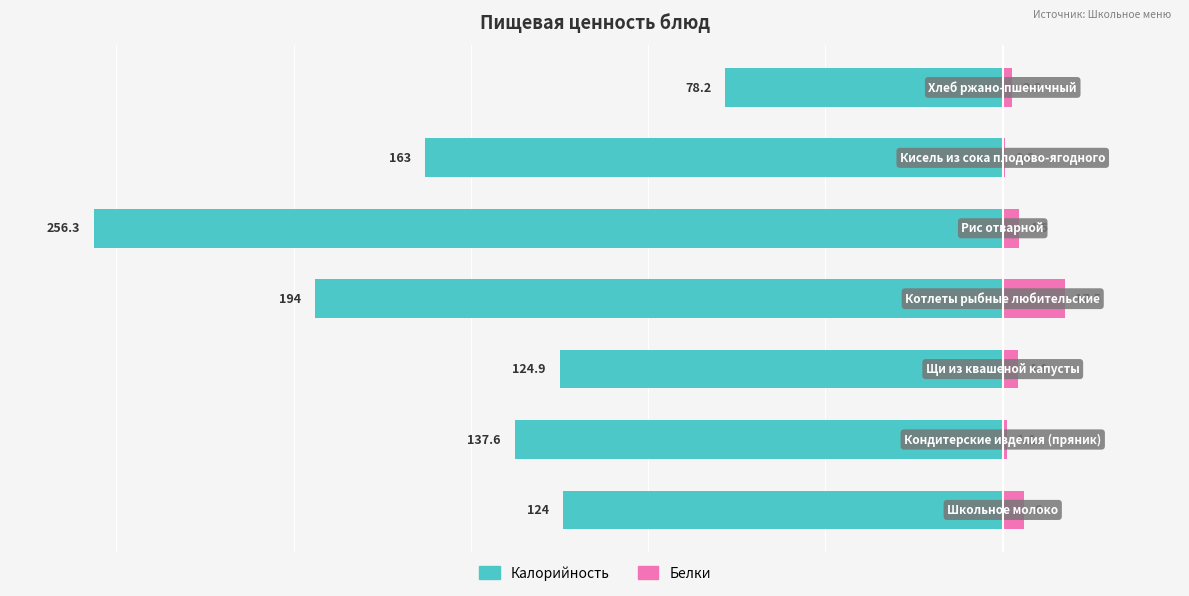

What is the difference between the second highest and second lowest values in the Калорийность series?

70.0